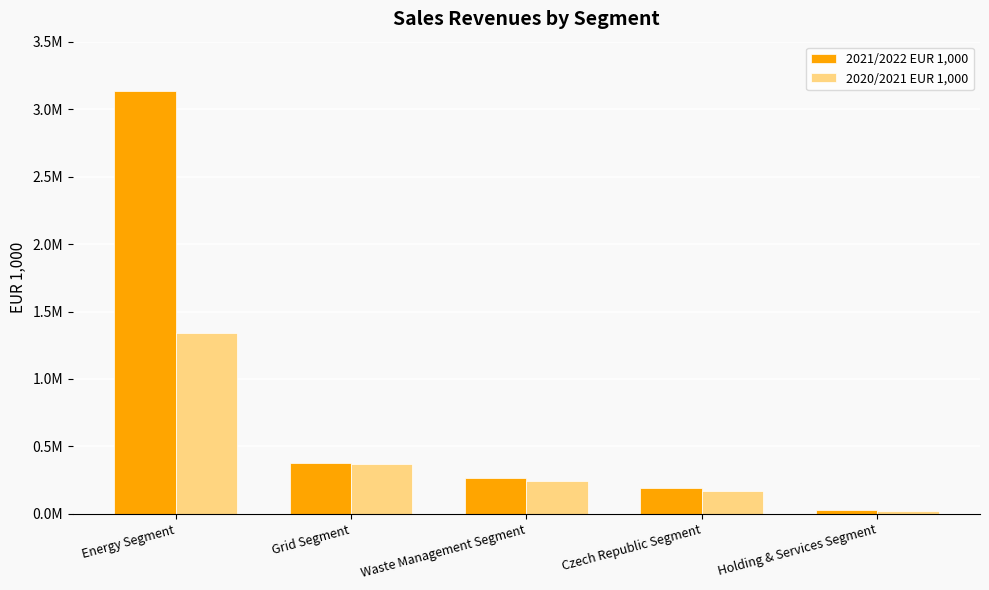

Which series has the largest total across all categories?

2021/2022 EUR 1,000